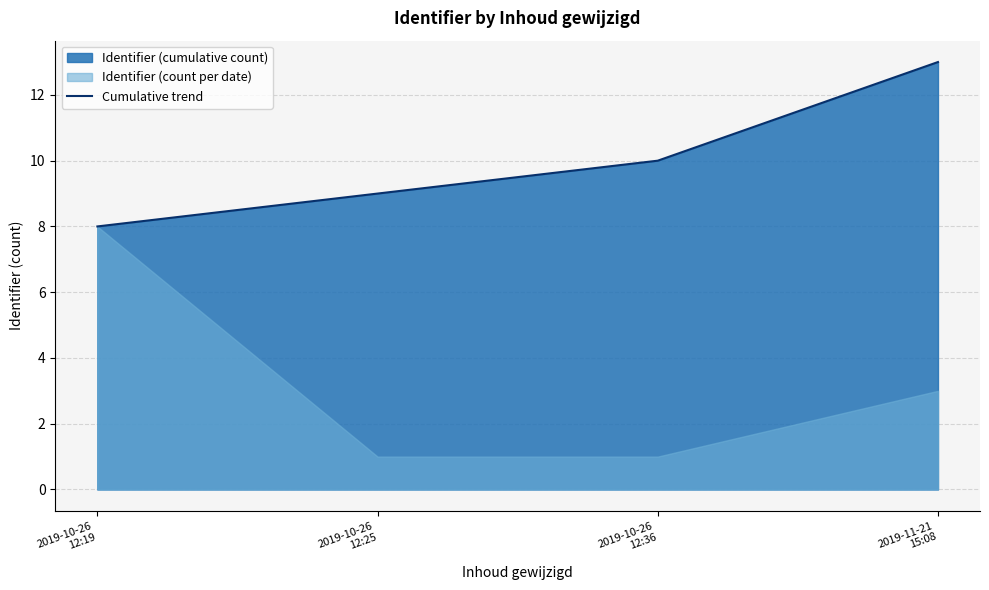

What is the sum of all values?

40